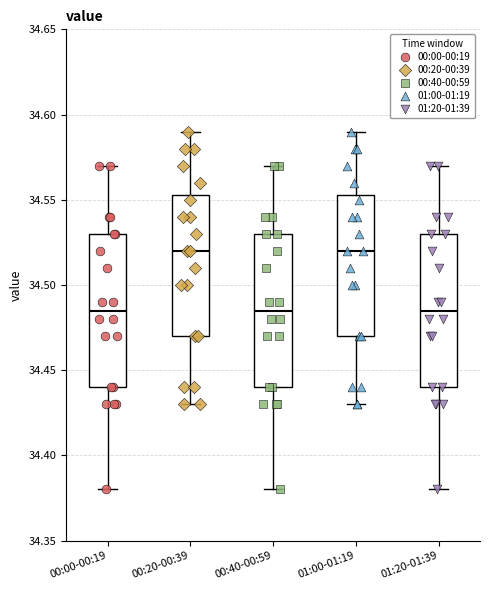

Reading left to right, read every box against the y-axis: the position of its median line, the range the box covers, and the ends of its whiskers. The values are not printed on the chart, so give them approximately, as read against the axis.

00:00-00:19: median 34.485, box 34.440 to 34.530, whiskers 34.380 to 34.570
00:20-00:39: median 34.520, box 34.470 to 34.555, whiskers 34.430 to 34.590
00:40-00:59: median 34.485, box 34.440 to 34.530, whiskers 34.380 to 34.570
01:00-01:19: median 34.520, box 34.470 to 34.555, whiskers 34.430 to 34.590
01:20-01:39: median 34.485, box 34.440 to 34.530, whiskers 34.380 to 34.570